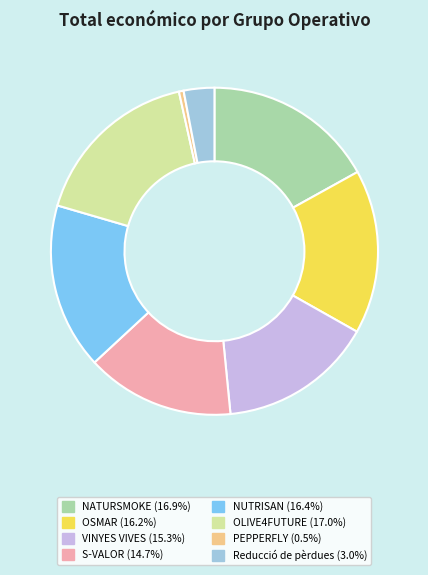

Which slice is the smallest?

PEPPERFLY